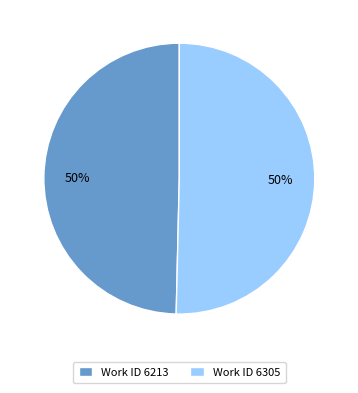

Approximately how many times larger is the value at Work ID 6305 compared to Work ID 6213?

1.0